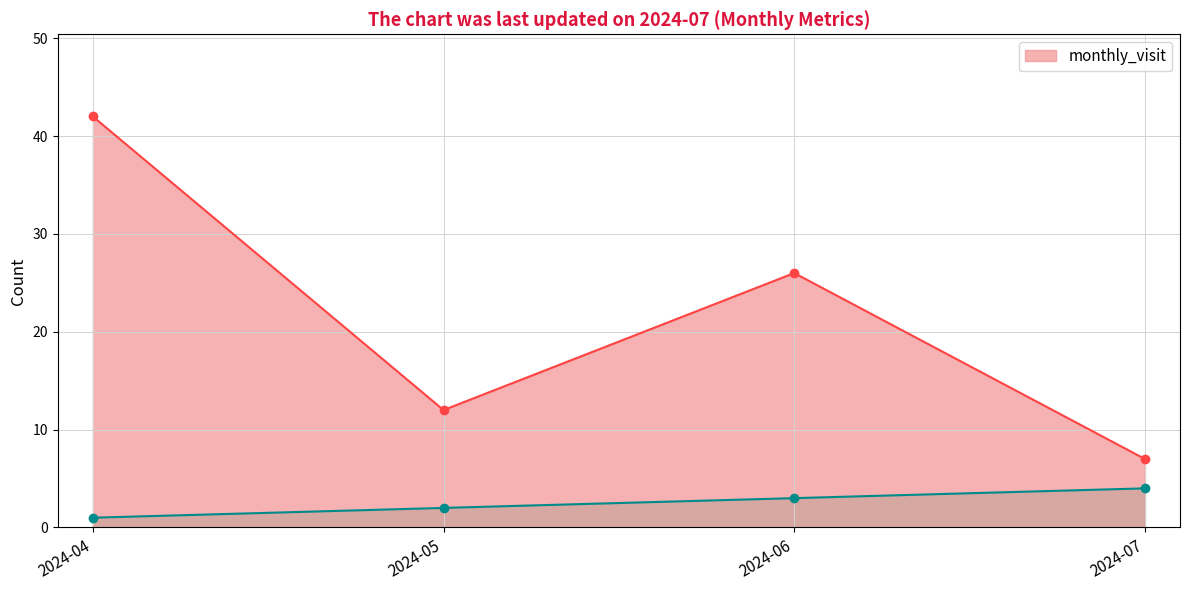

The value of __id_scaled at 2024-05 is 1. True or false?

False